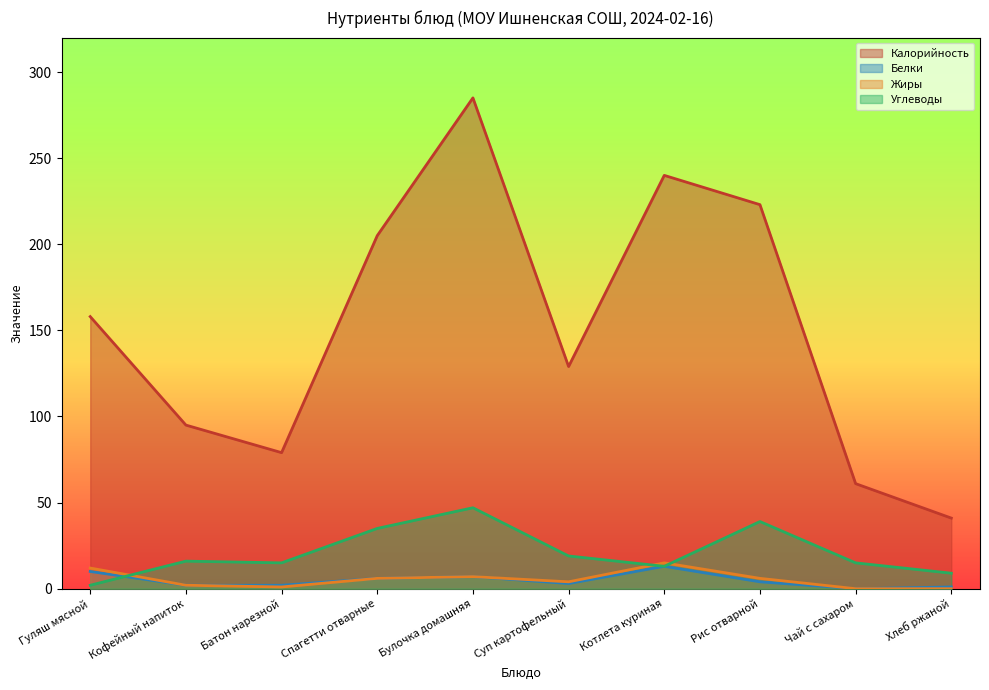

True or false: Белки and Калорийность cross at least once.

False